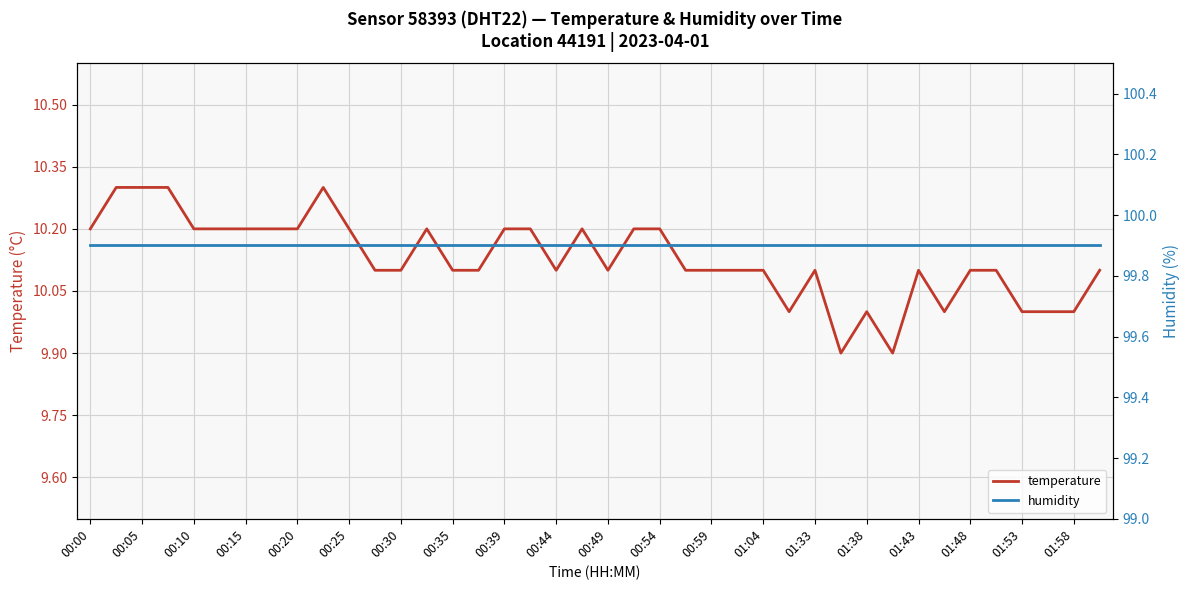

What is the value of the humidity point at the 5th from the left?

99.9